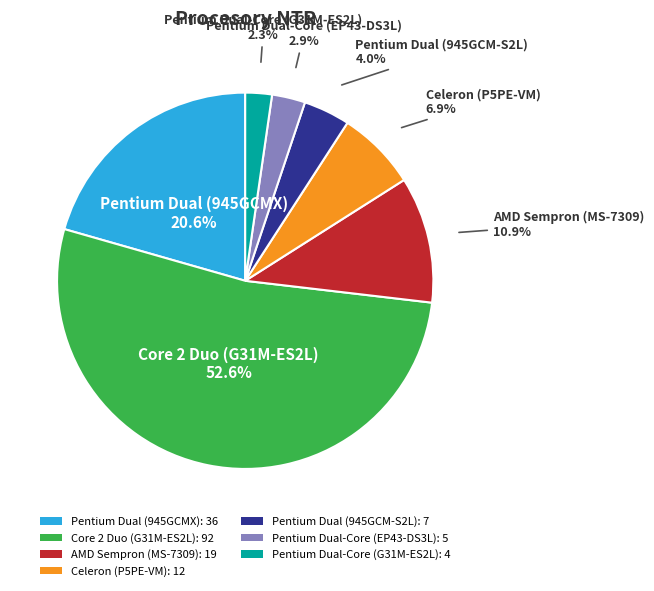

How many segments does this pie chart have?

7